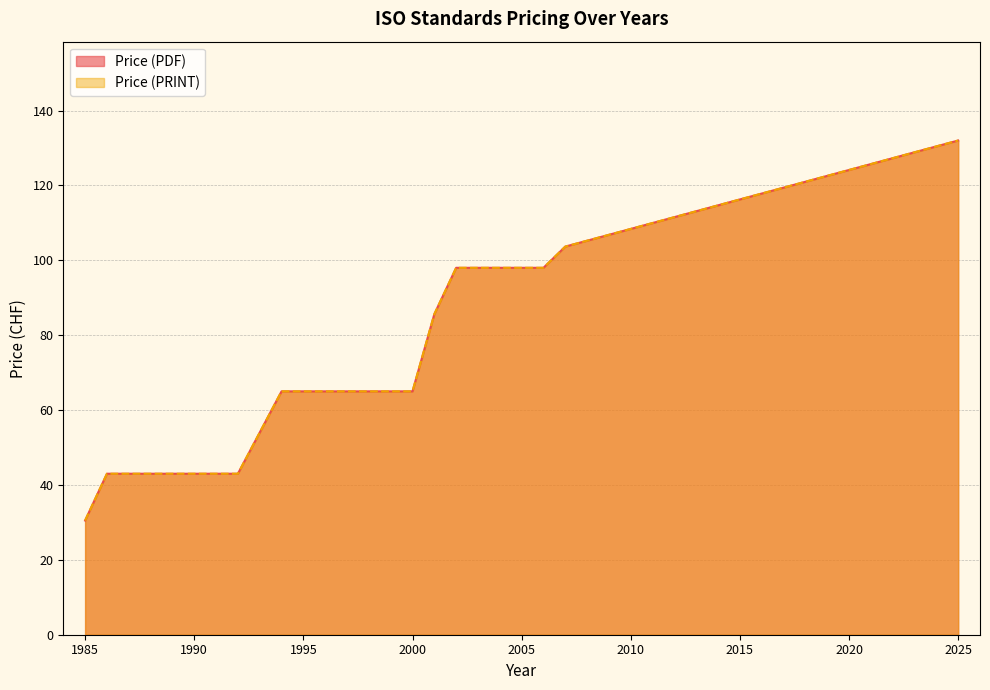

What is the value of the Price (PRINT) point at the 40th from the left?

132